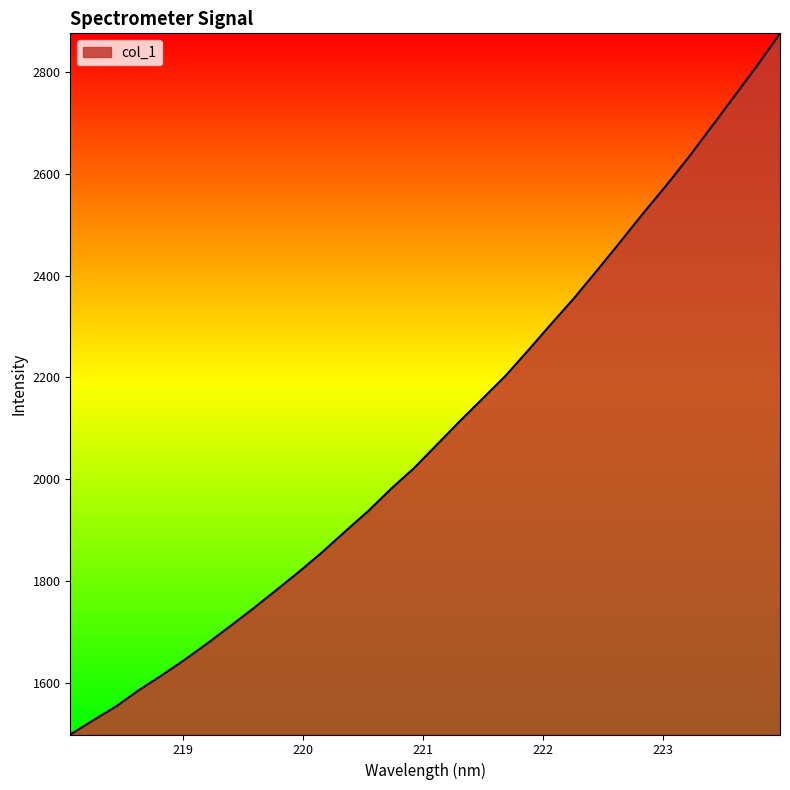

What is the difference between the maximum and minimum values?

1378.0